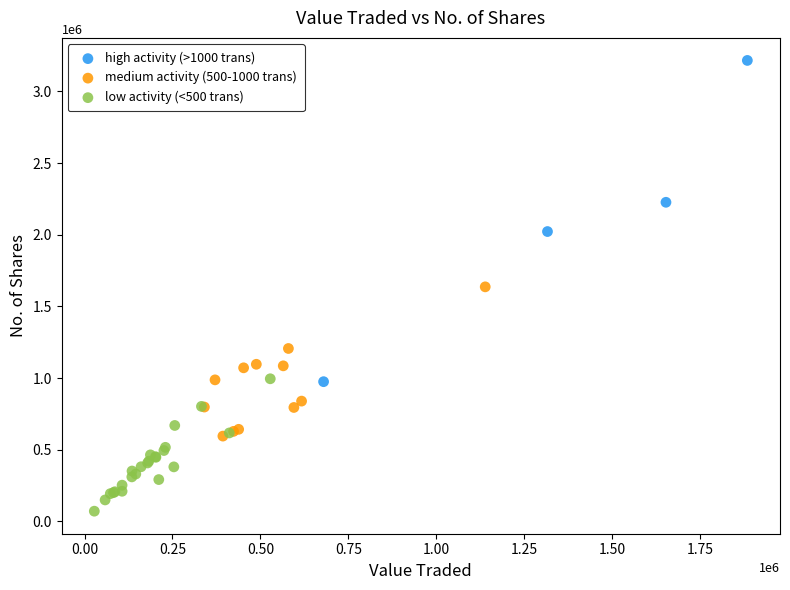

Which series reaches the minimum Y coordinate?

low activity (<500 trans)